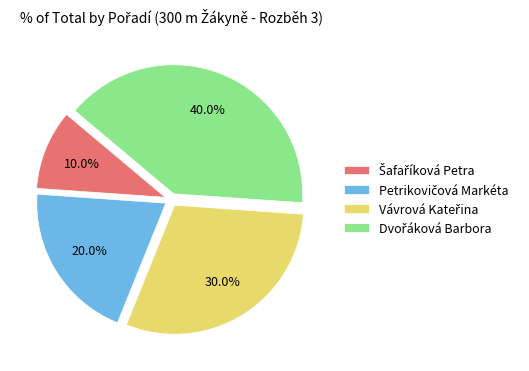

To the nearest percent, what is the difference between the largest and smallest slice percentages?

30%